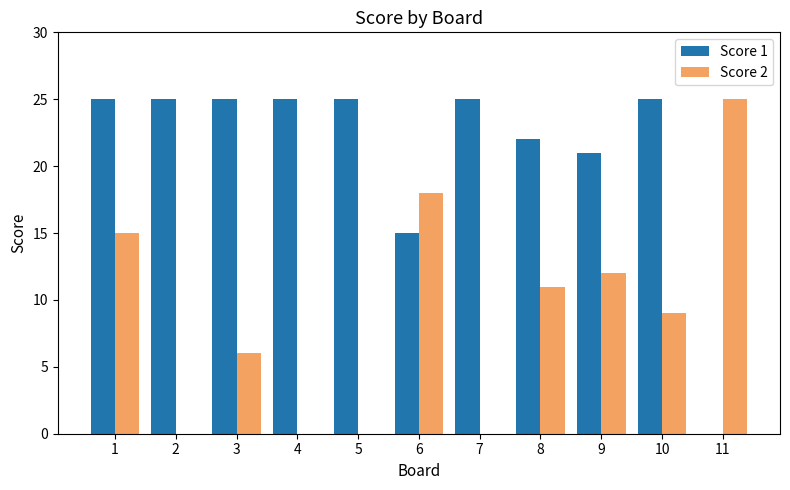

Count the Score 2 values in the range 0 to 15.

9